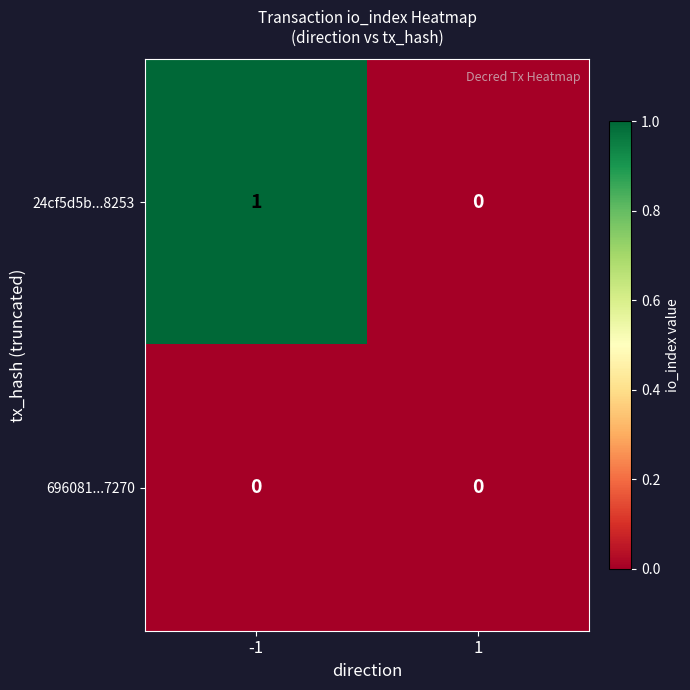

What is the total value across all series at -1?

1